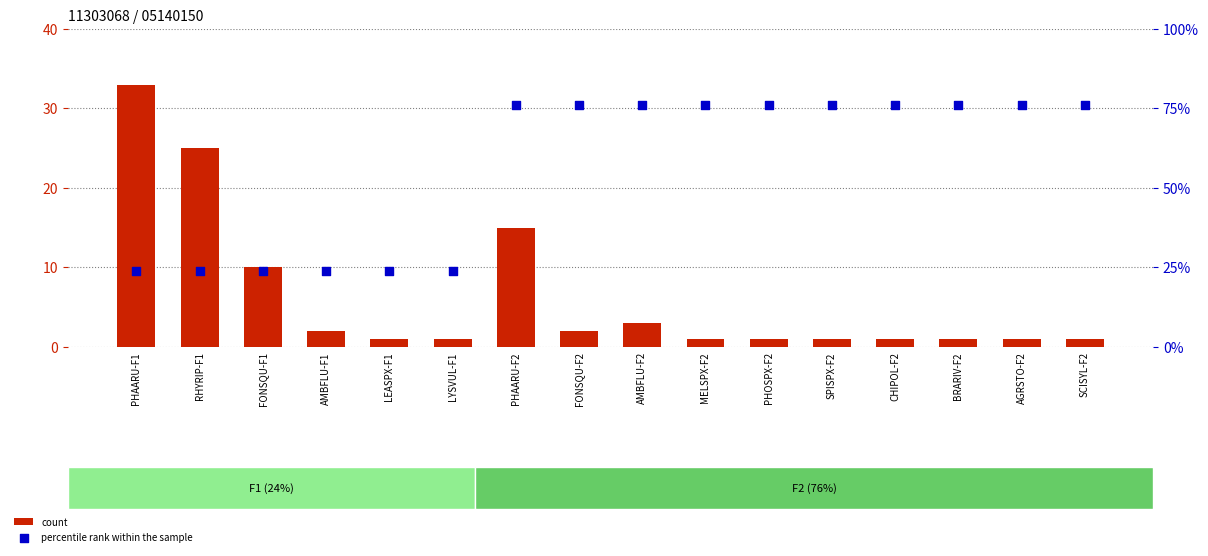

At which category is the sum across all series the highest?

PHAARU-F2